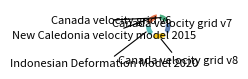

Is there any slice that represents more than half of the pie?

No